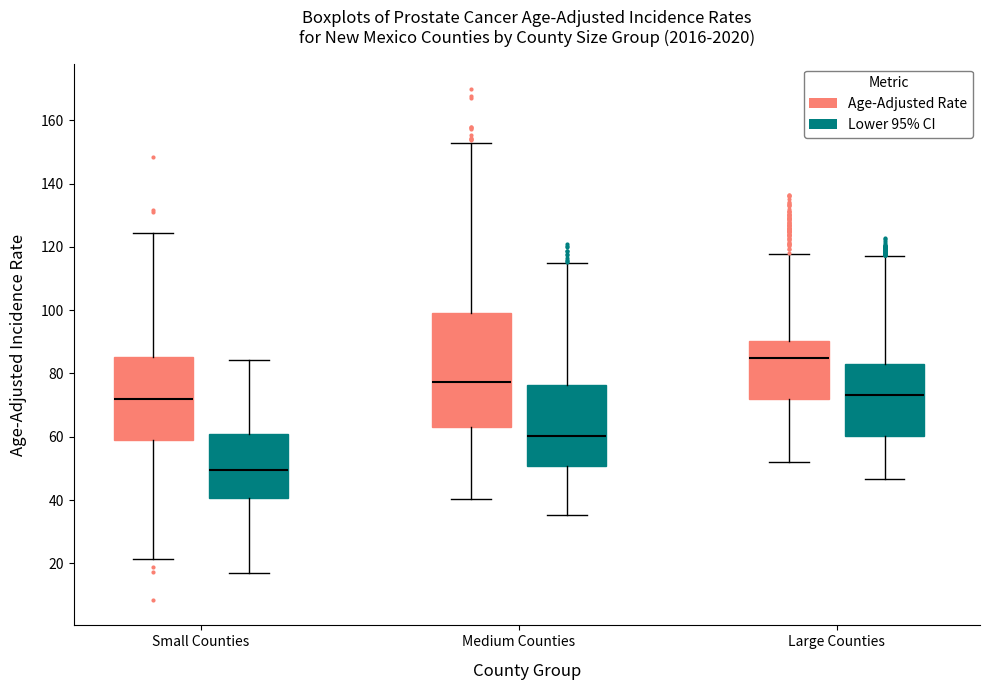

Which box is the tallest, from its lower edge to its upper edge?

Medium Counties (Age-Adjusted Rate)